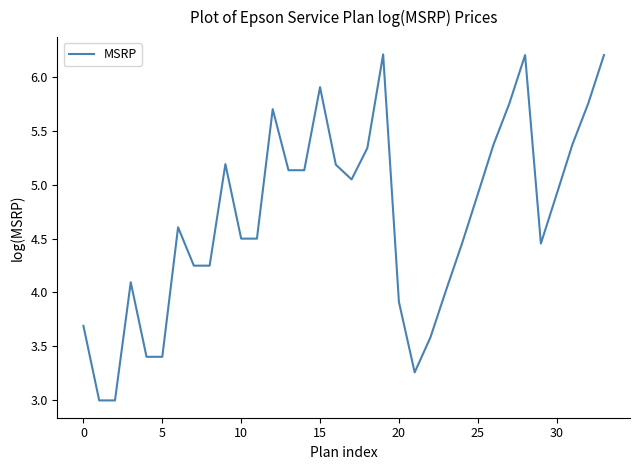

How many values are below 4?

8